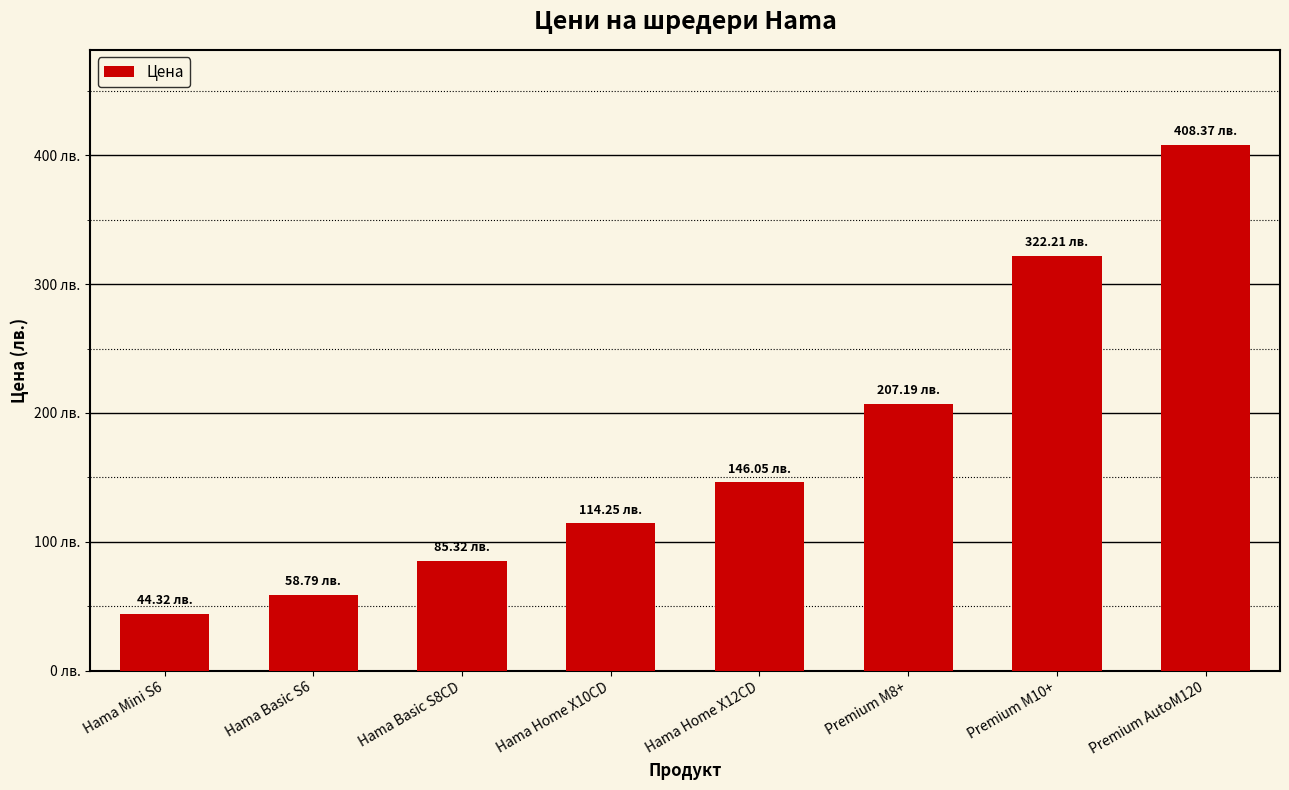

List the labels in order of value, largest first.

Premium AutoM120, Premium M10+, Premium M8+, Hama Home X12CD, Hama Home X10CD, Hama Basic S8CD, Hama Basic S6, Hama Mini S6